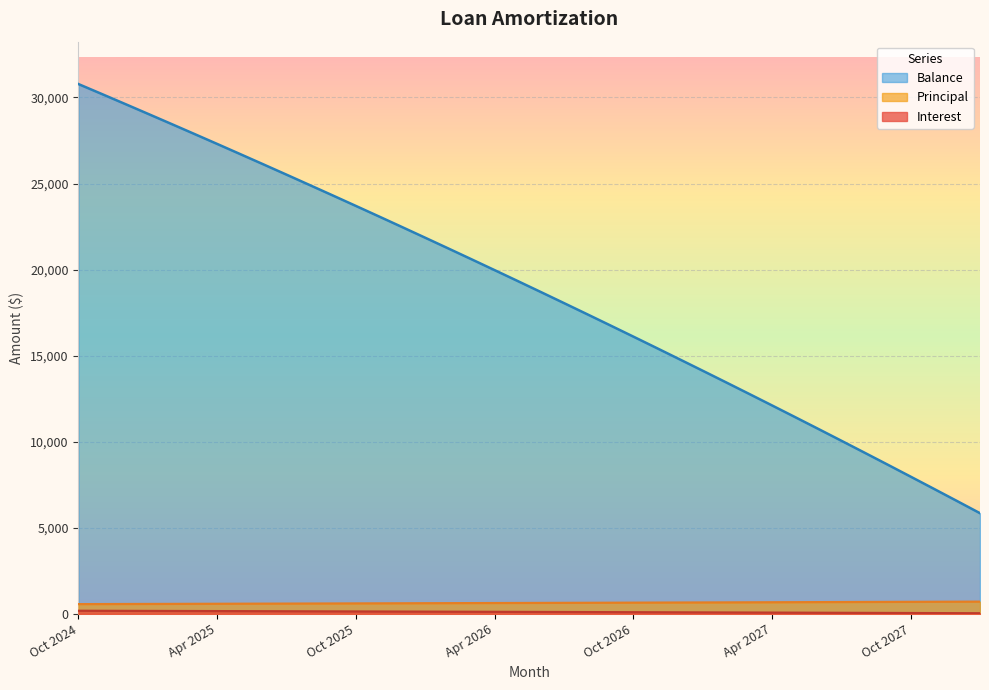

What is the minimum value shown in the chart?

38.2